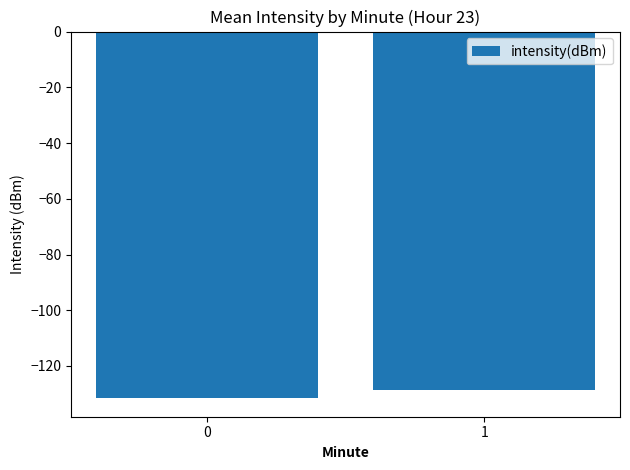

Reading right to left, transcribe all the data shown in this chart.

-128.8	-131.6